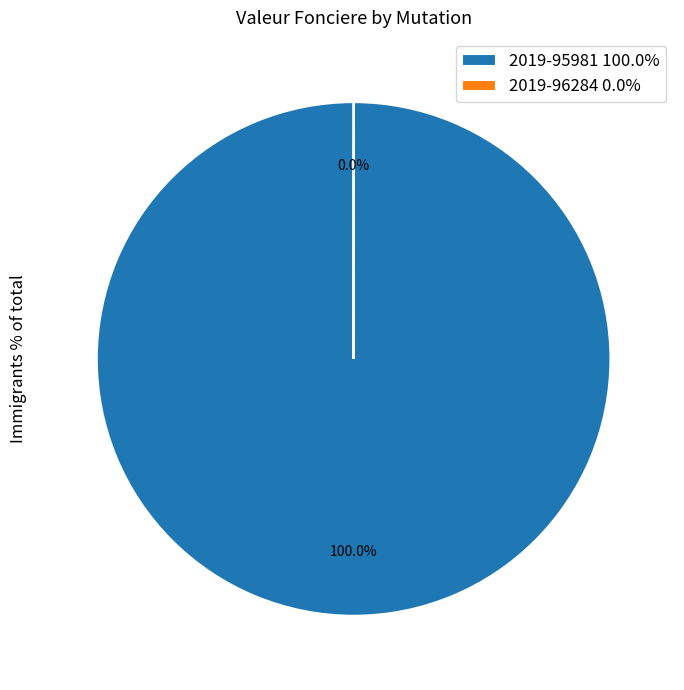

What is the largest slice in the pie chart?

2019-95981